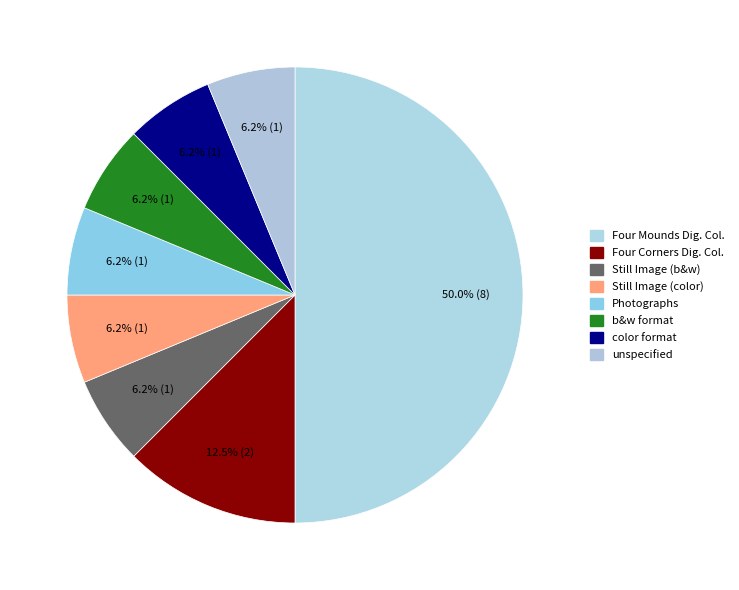

Does any single category account for the majority?

No